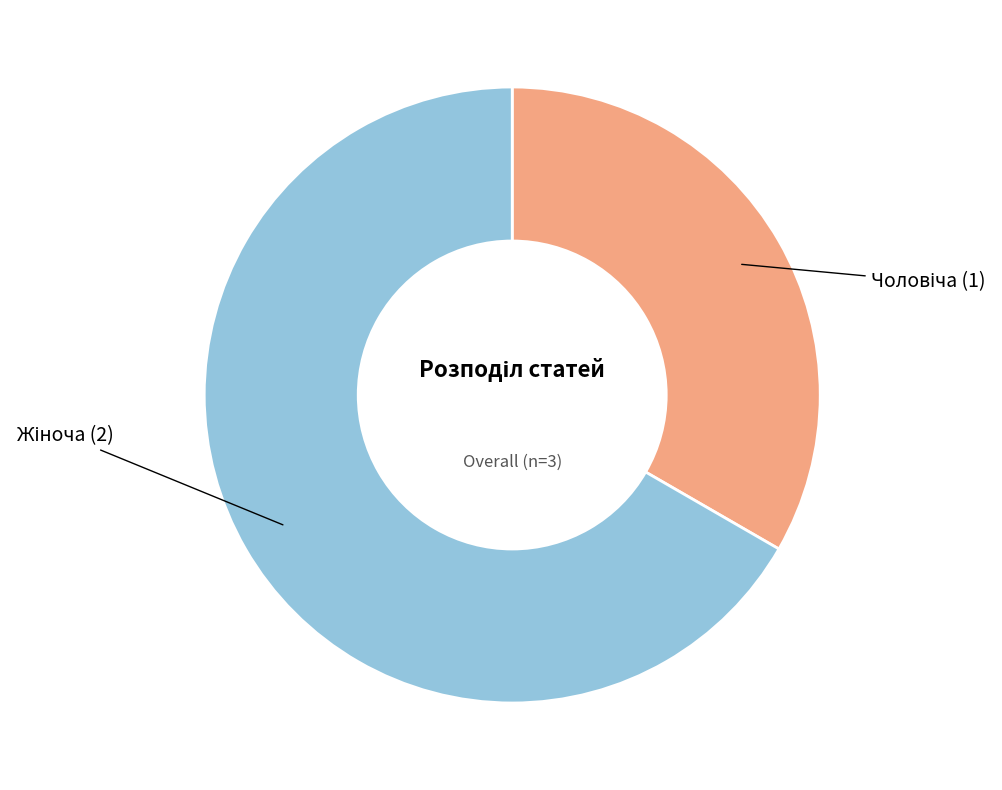

Is there any slice that represents more than half of the pie?

Yes